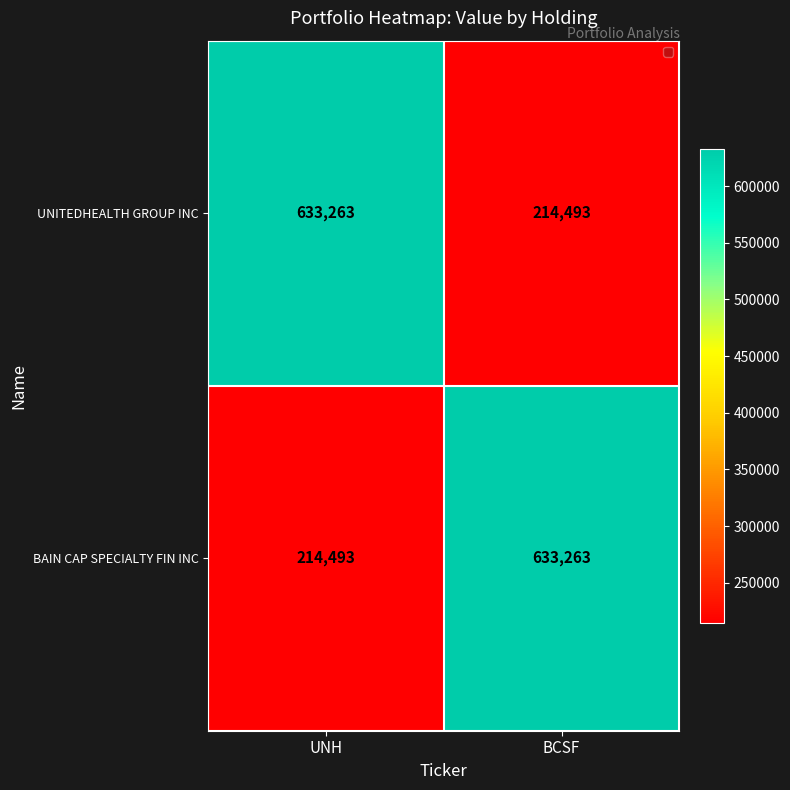

At which label does UNITEDHEALTH GROUP INC reach its peak?

UNH